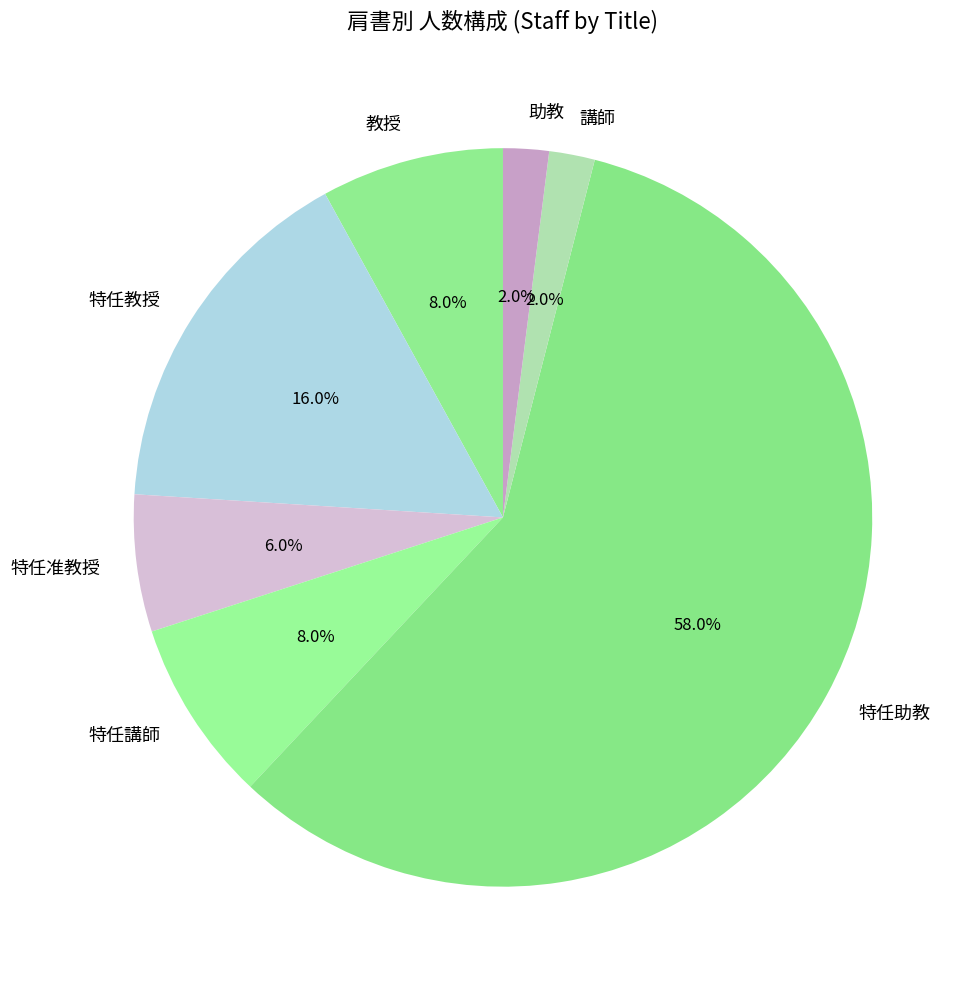

Is 特任講師 the majority of the pie?

No